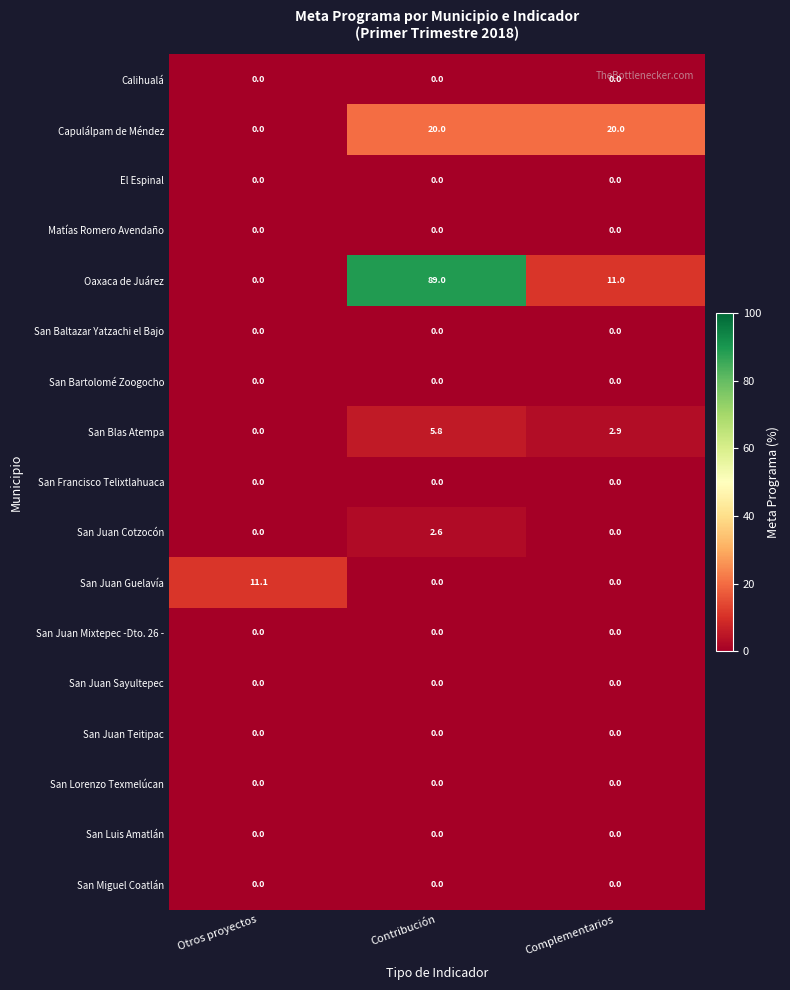

True or false: San Juan Cotzocón has a value of 3.9 at Contribución.

False